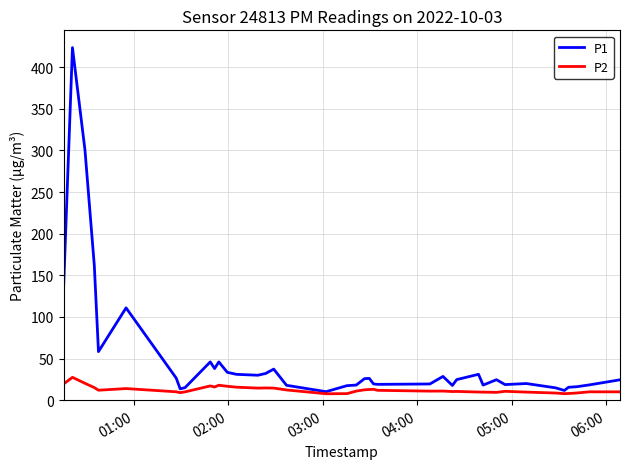

Which series has the largest range (max minus min)?

P1